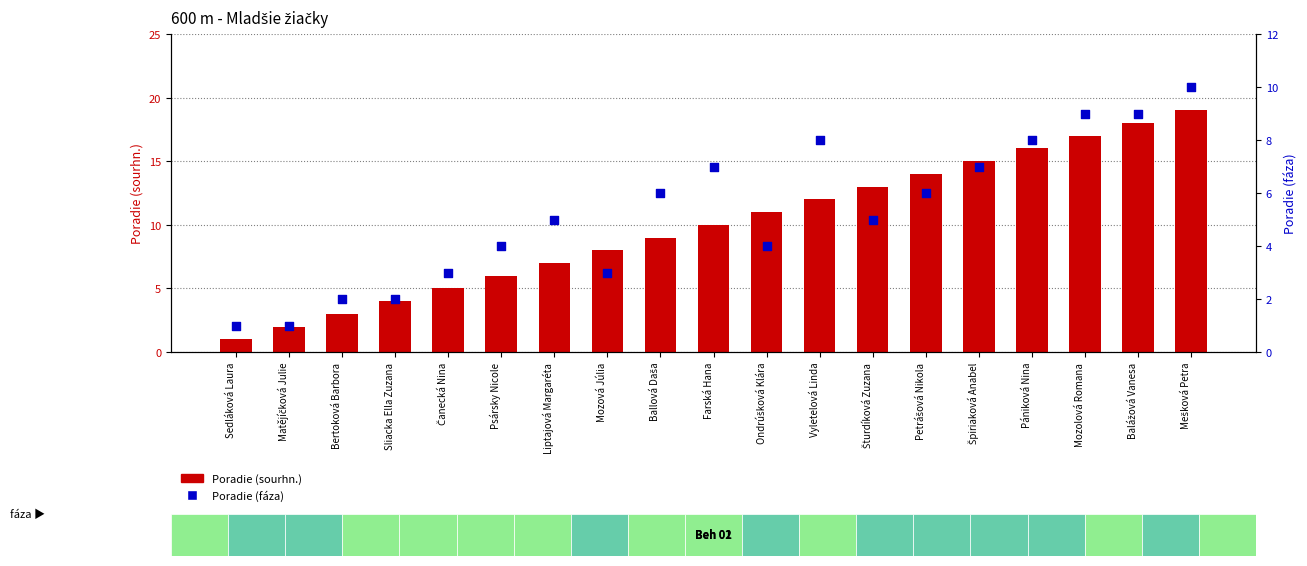

At which category is the sum across all series the highest?

Mešková Petra